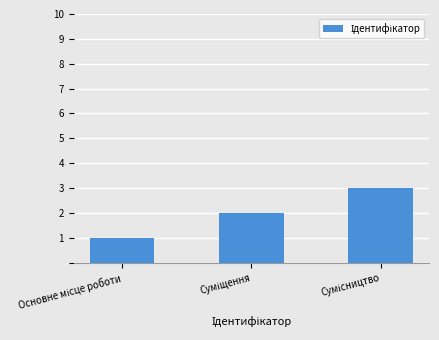

What is the sum of all values?

6